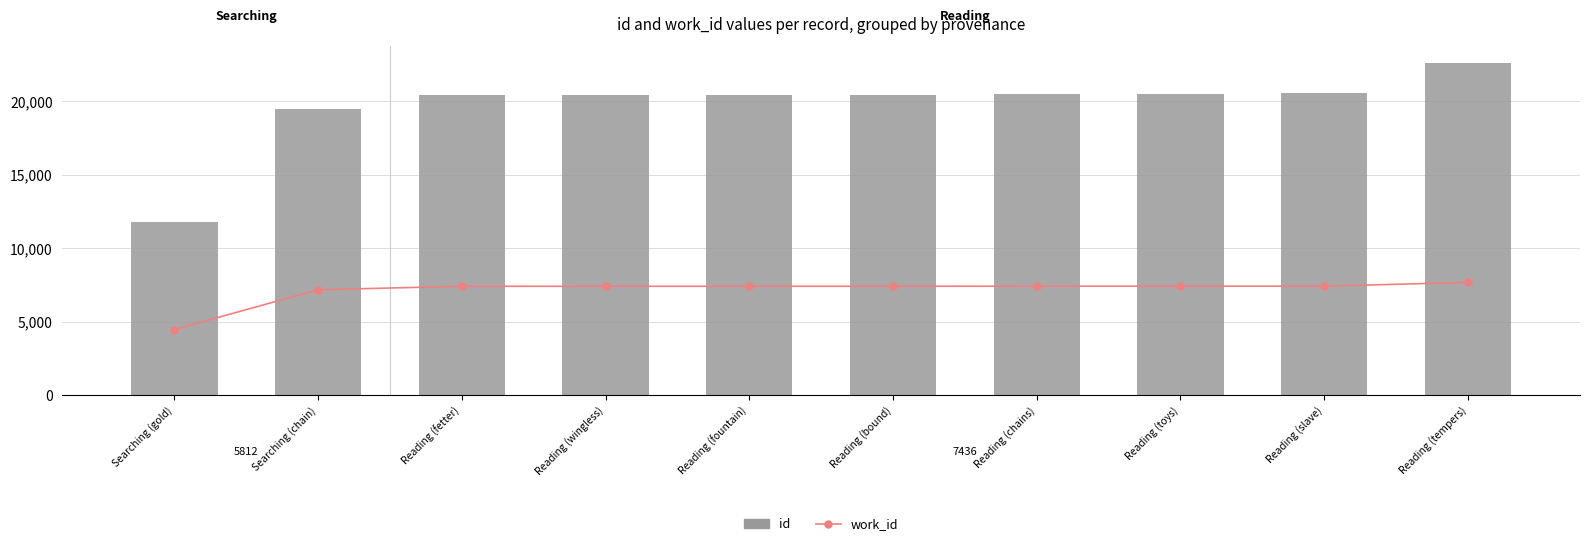

Which series has the largest total across all categories?

id